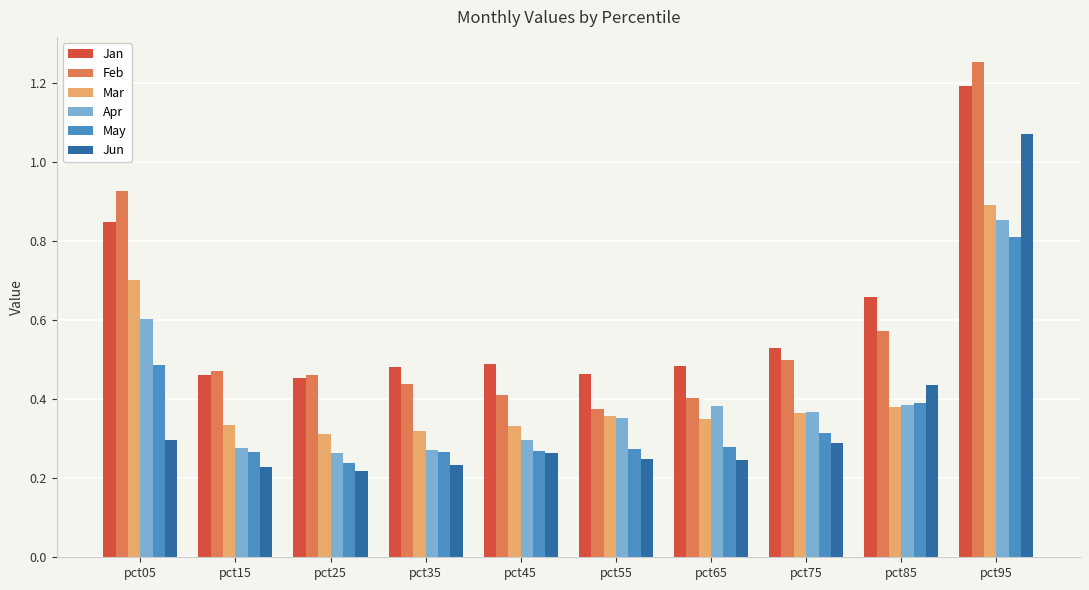

Where is Feb nearest to the value 0?

pct55